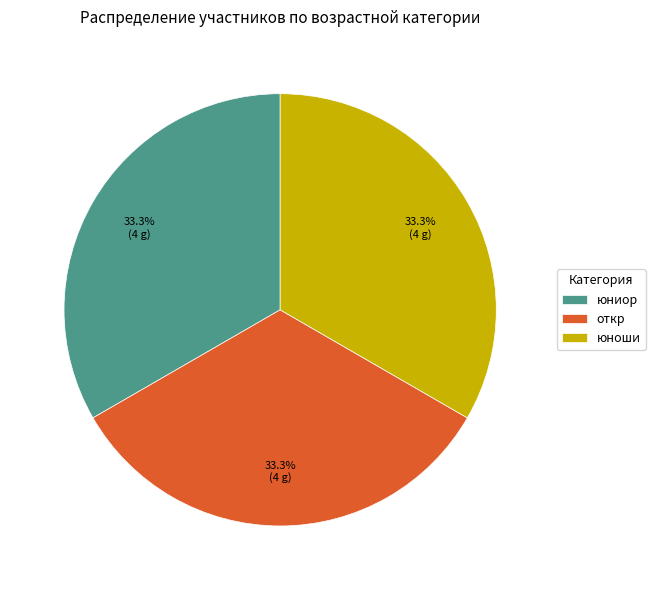

To the nearest percent, what percentage of the pie is откр?

33%